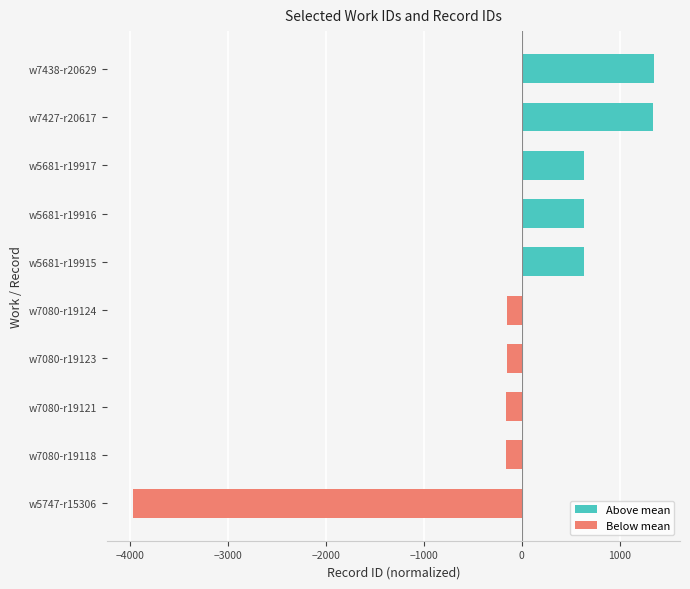

What are all the series names shown in the legend?

Above mean, Below mean